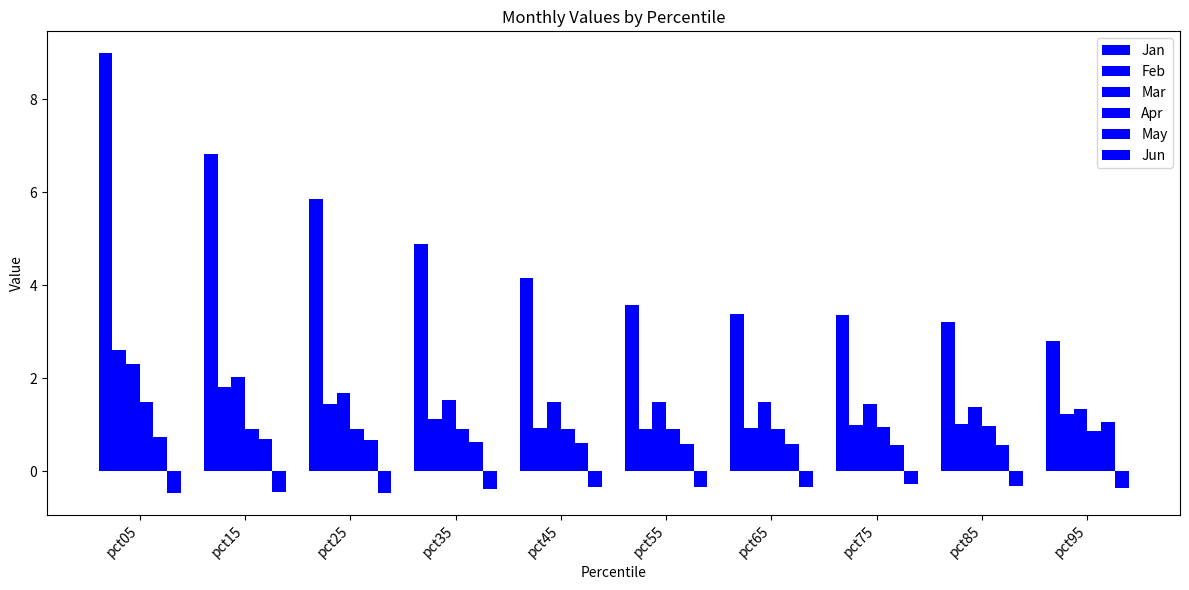

Between pct85 and pct55, which is larger?

pct55